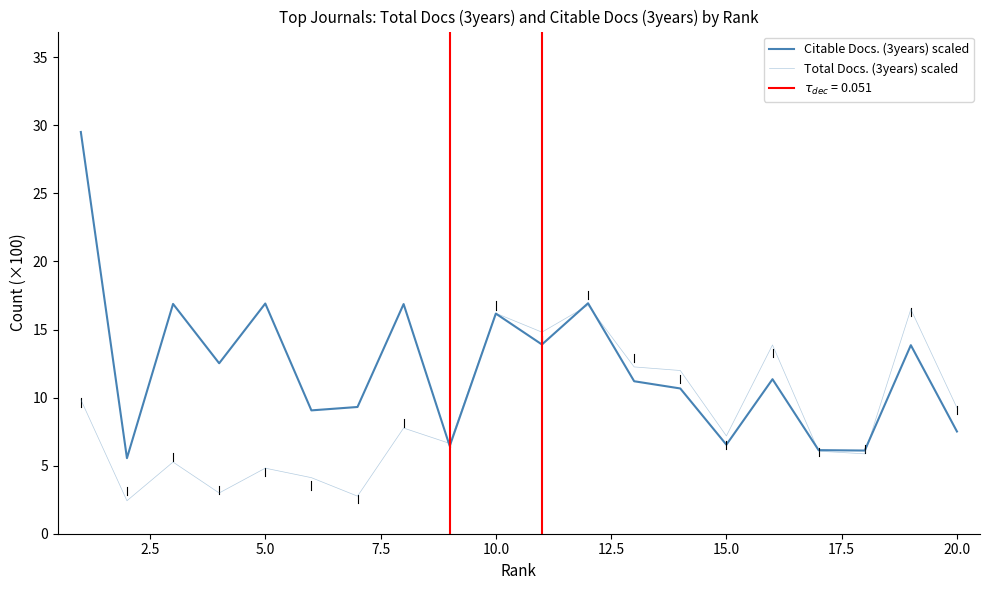

What is the maximum value shown in the chart?

29.5